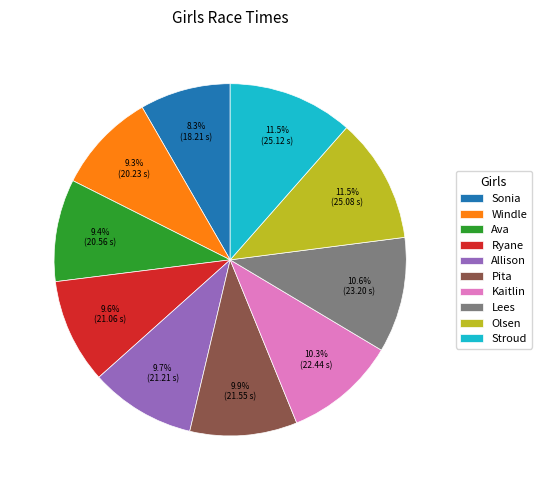

How much of the chart is everything except Kaitlin?

89.7%